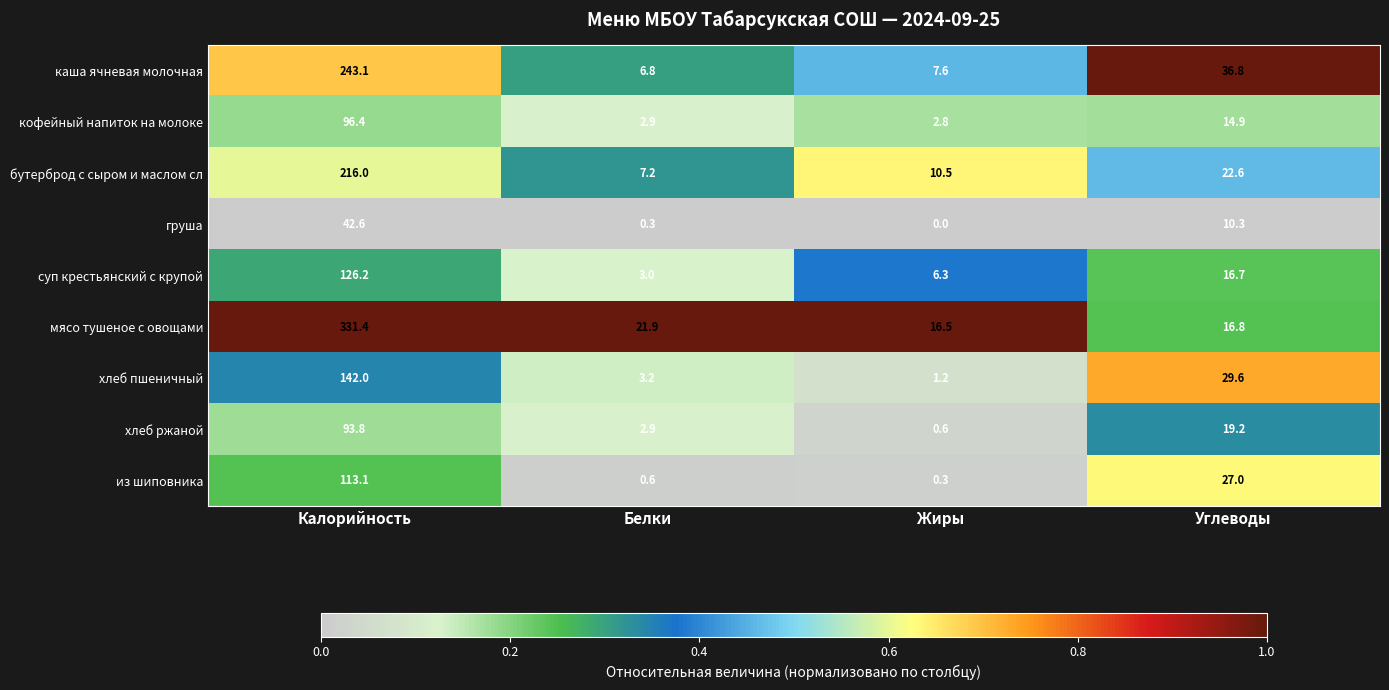

Where does the мясо тушеное с овощами series first go above 21?

Калорийность